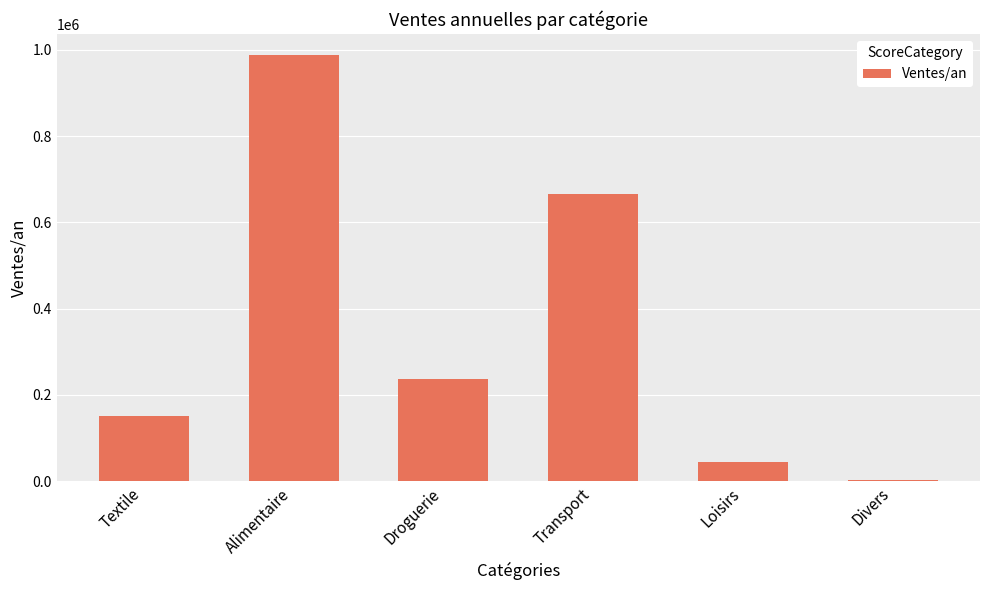

Which has a higher value, Loisirs or Alimentaire?

Alimentaire